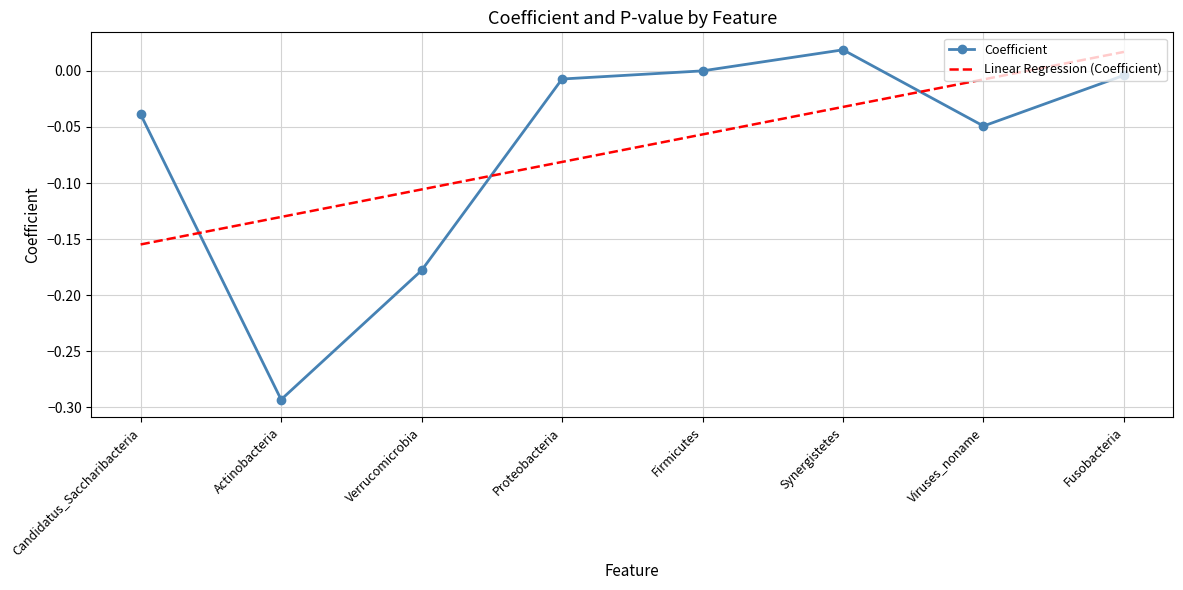

Rank the series at Firmicutes from highest to lowest value.

Coefficient, Linear Regression (Coefficient)